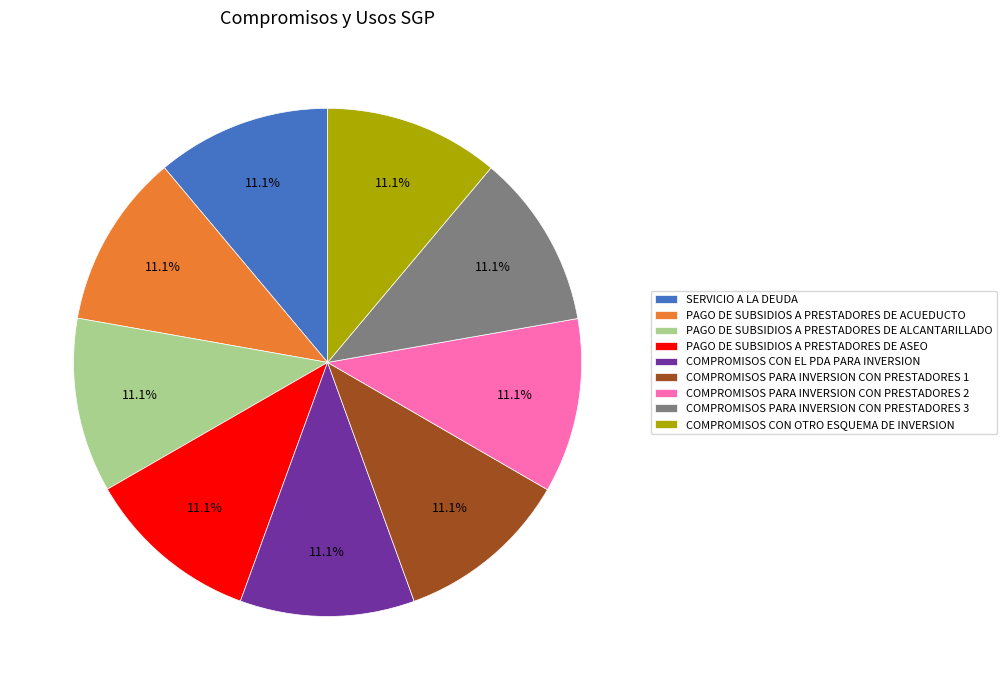

Is there a majority slice in this chart?

No